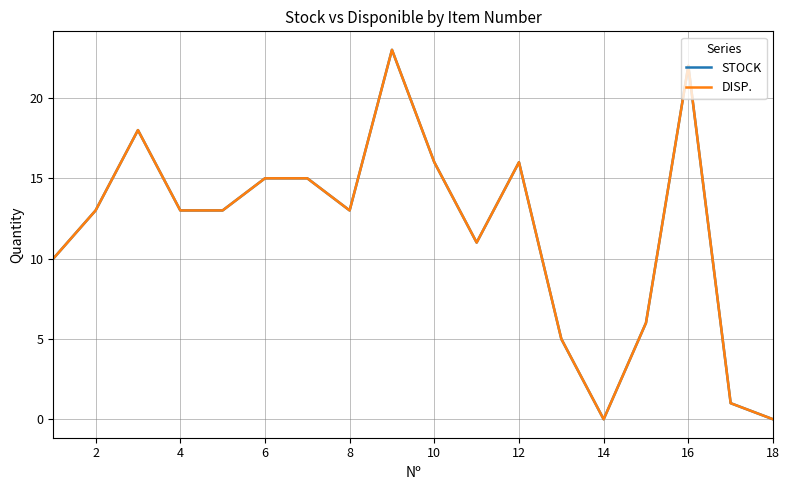

Is this an area chart (filled region under the line)?

No